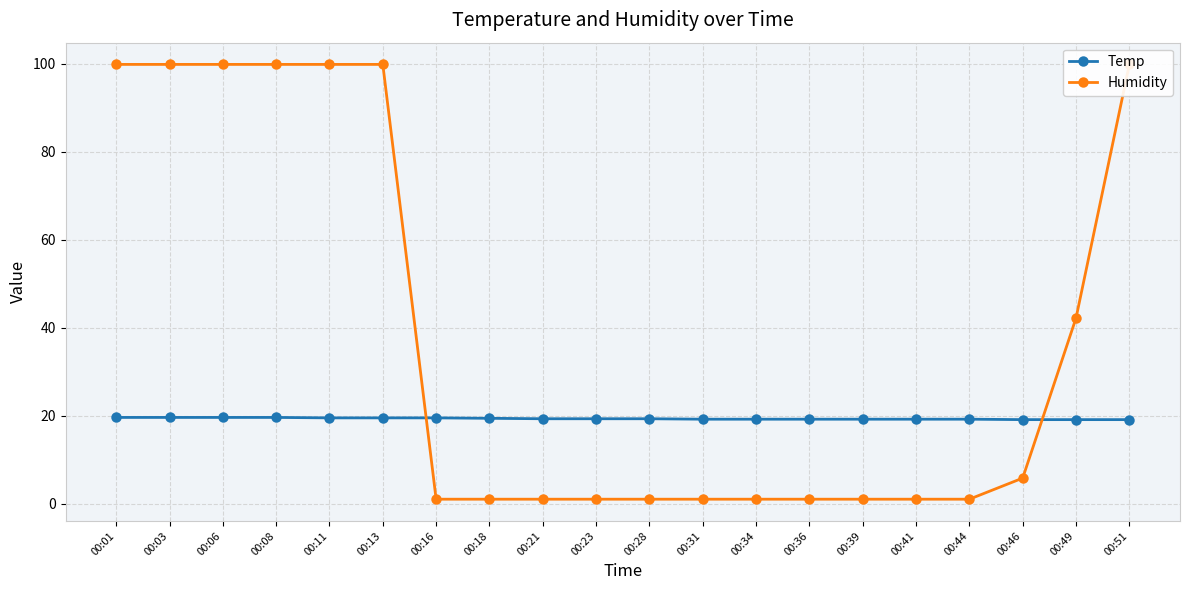

Where do Temp and Humidity first cross each other?

00:13 and 00:16